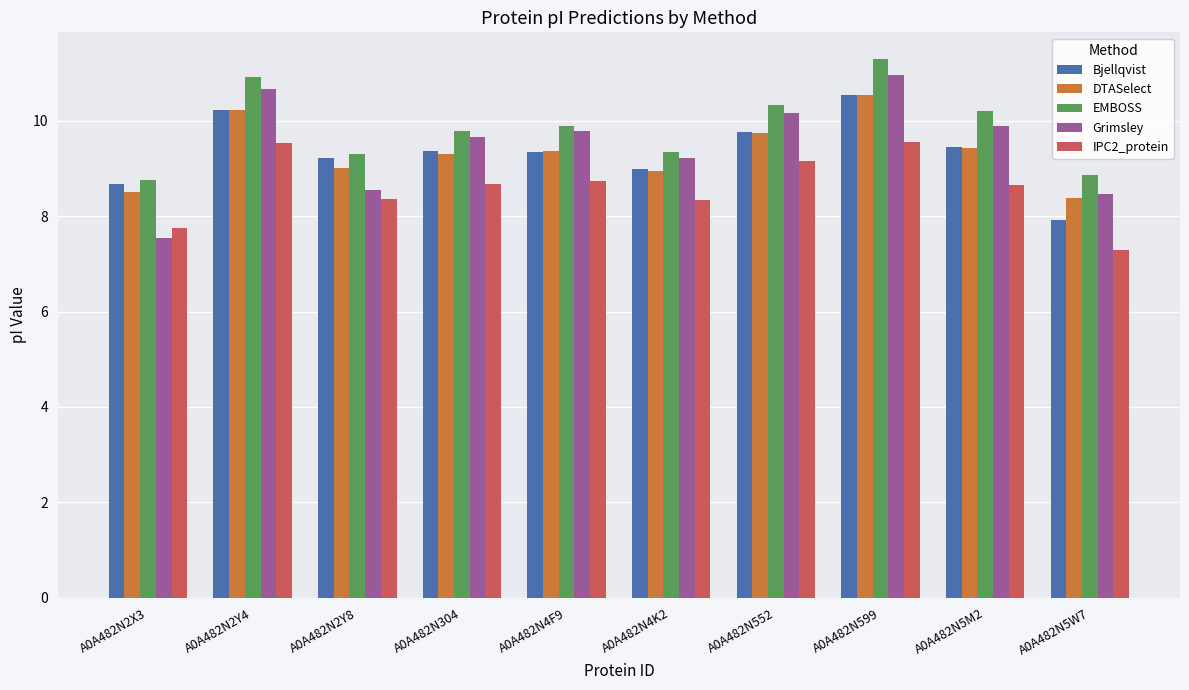

What is the maximum value for EMBOSS?

11.3